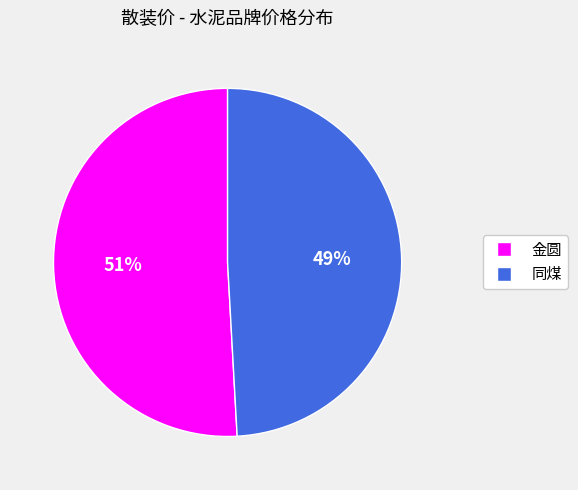

Is the sum of 金圆 and 同煤 greater than half?

Yes